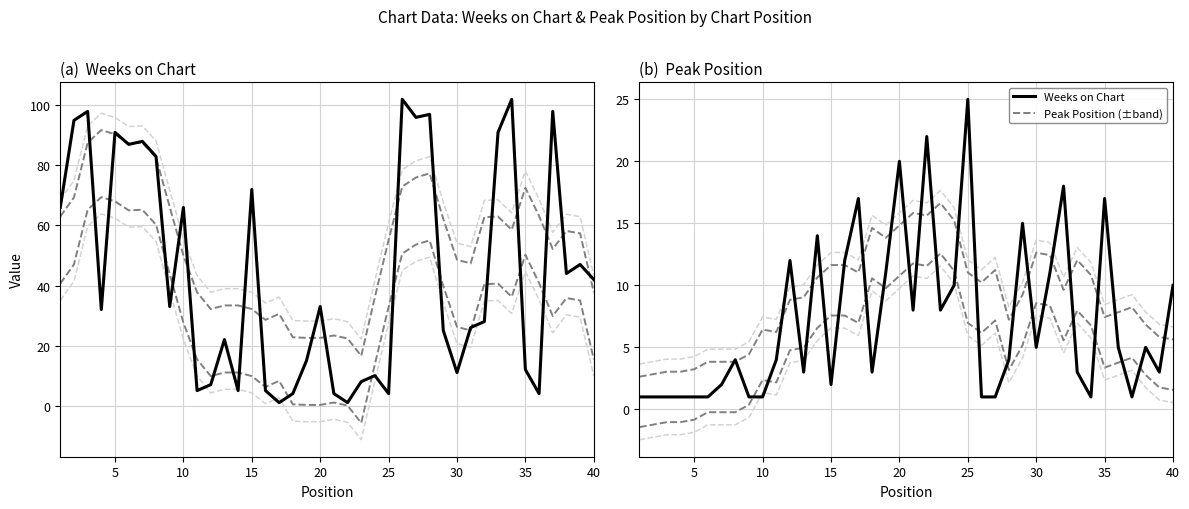

Is it true that Weeks on Chart equals 53 at 40?

False